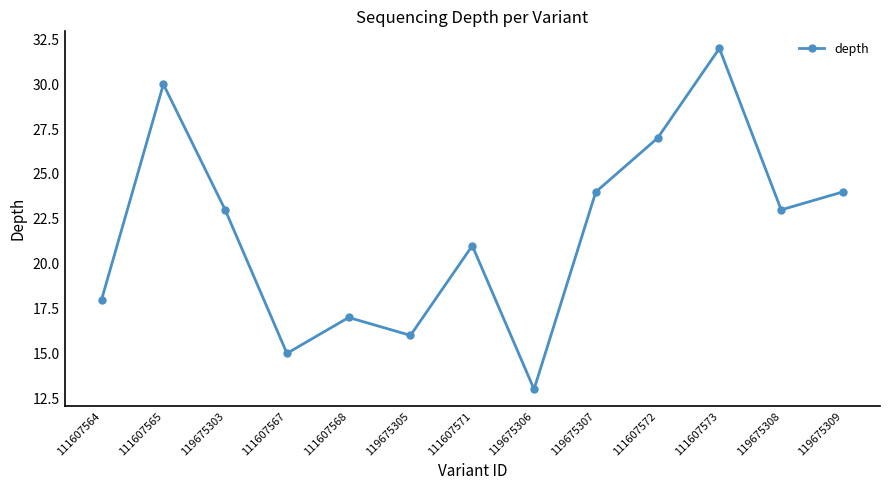

What is the difference between the values at 119675305 and 119675303?

7